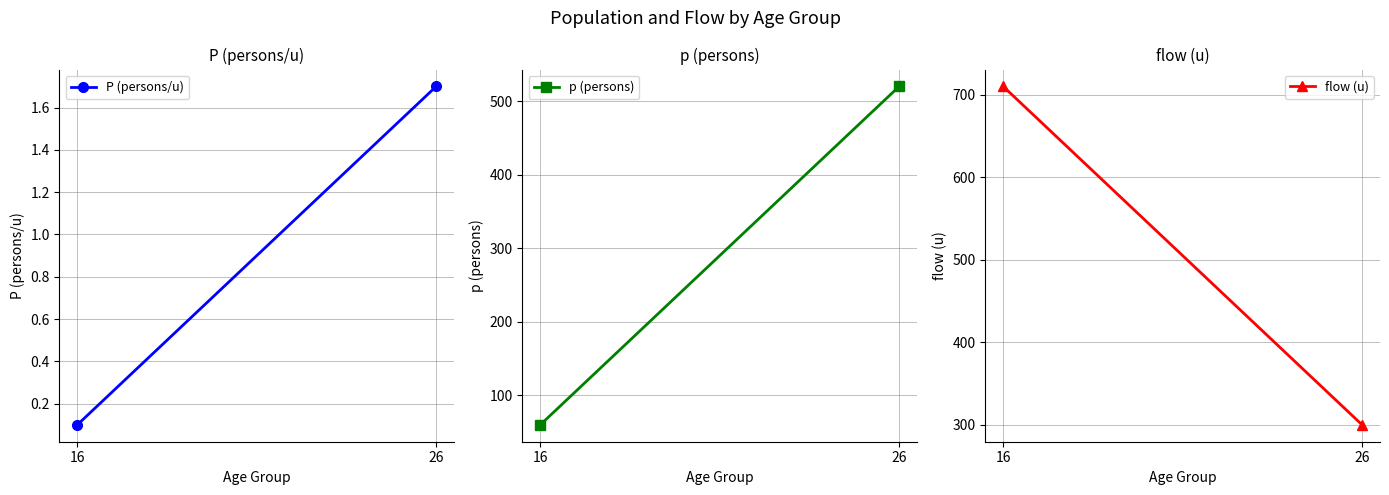

List the series in order of their peak value, lowest first.

P (persons/u), p (persons), flow (u)